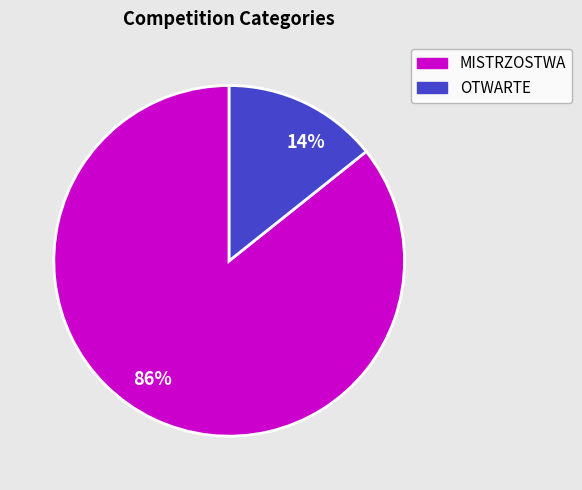

Combined, do 86% and 14% account for over 50%?

Yes